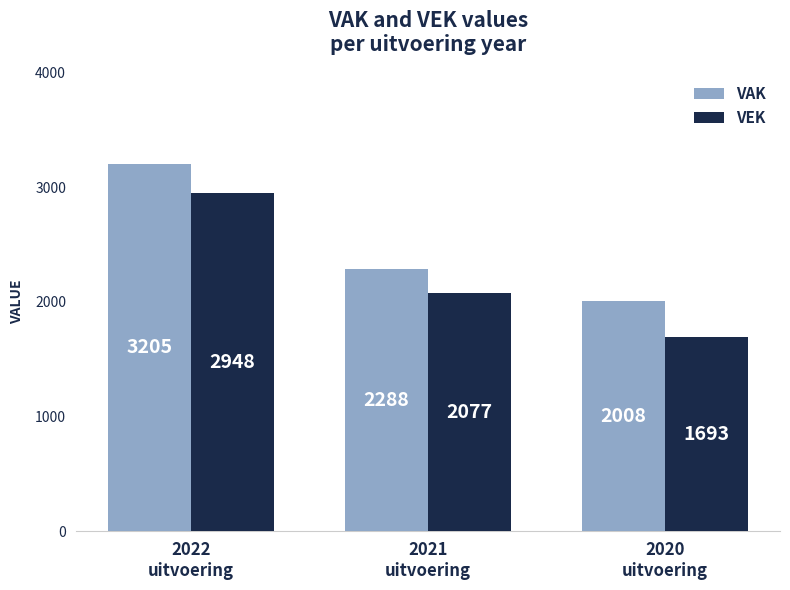

Reading right to left, extract all data points from this chart.

VAK: 2020
uitvoering=2008	2021
uitvoering=2288	2022
uitvoering=3205
VEK: 2020
uitvoering=1693	2021
uitvoering=2077	2022
uitvoering=2948